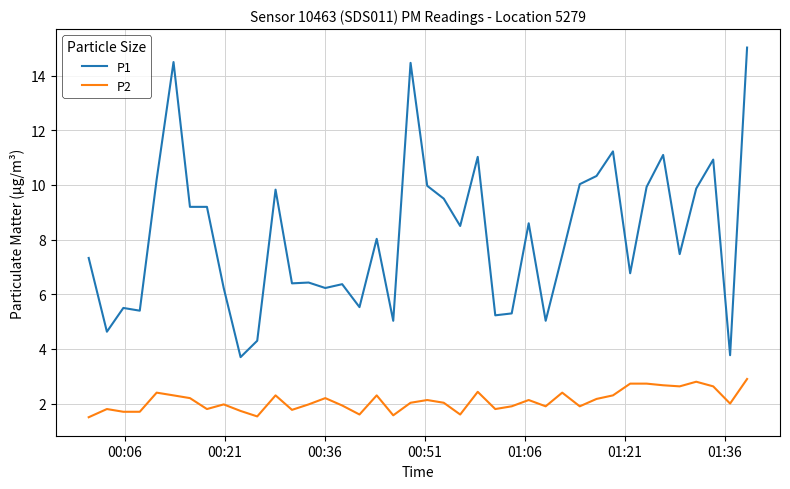

Which series has the widest spread of values?

P1